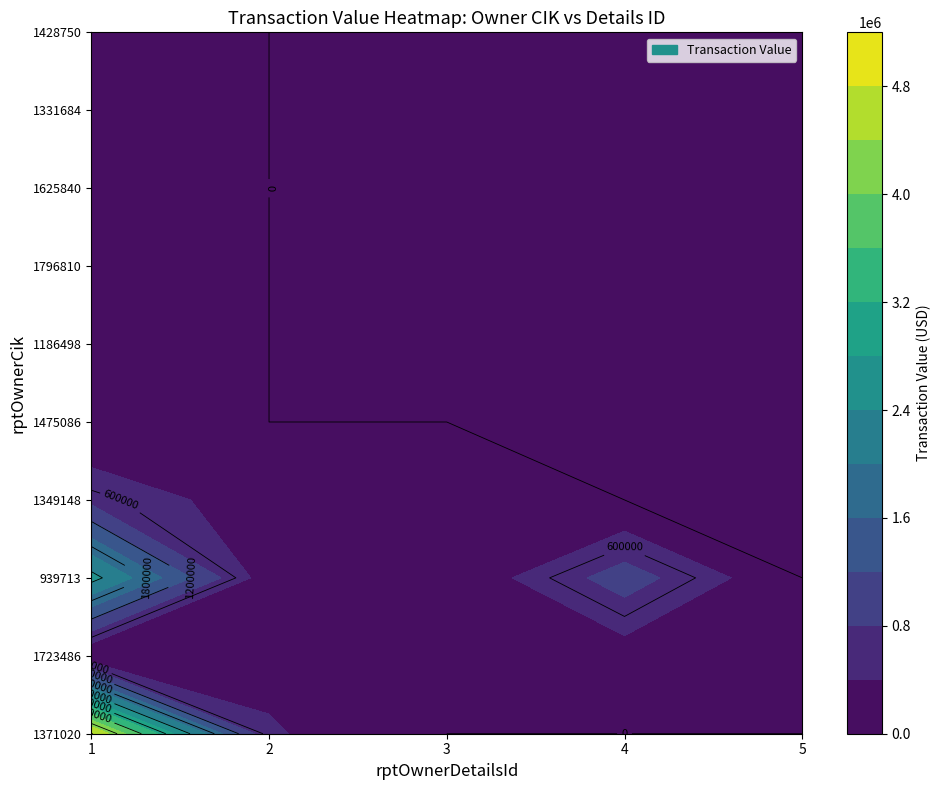

Between 3 and 5, which series saw the biggest shift?

1349148